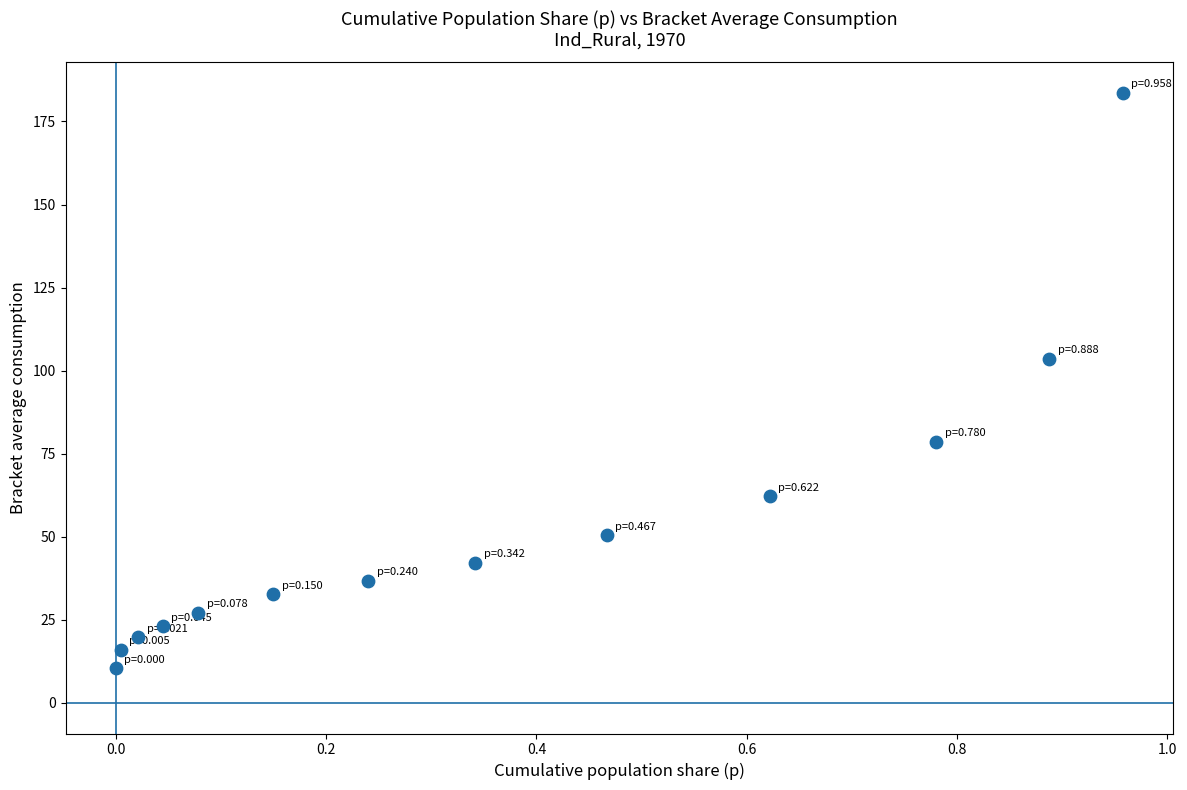

What is the range of X values (max minus min)?

1.0